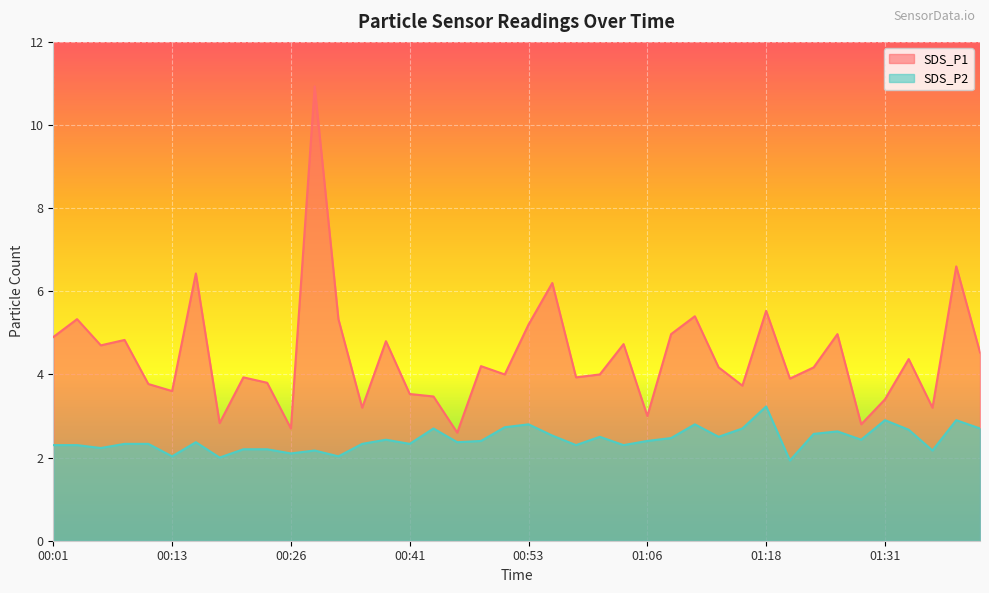

Which label corresponds to the largest value in the chart?

00:28